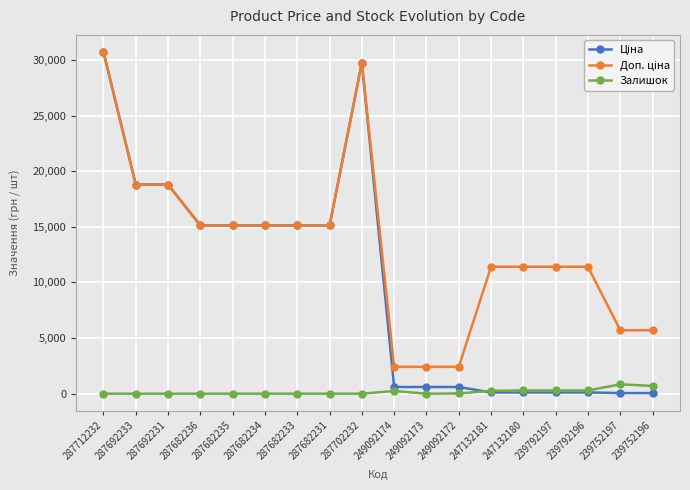

The value of Залишок at 287682234 is 0.0. True or false?

True